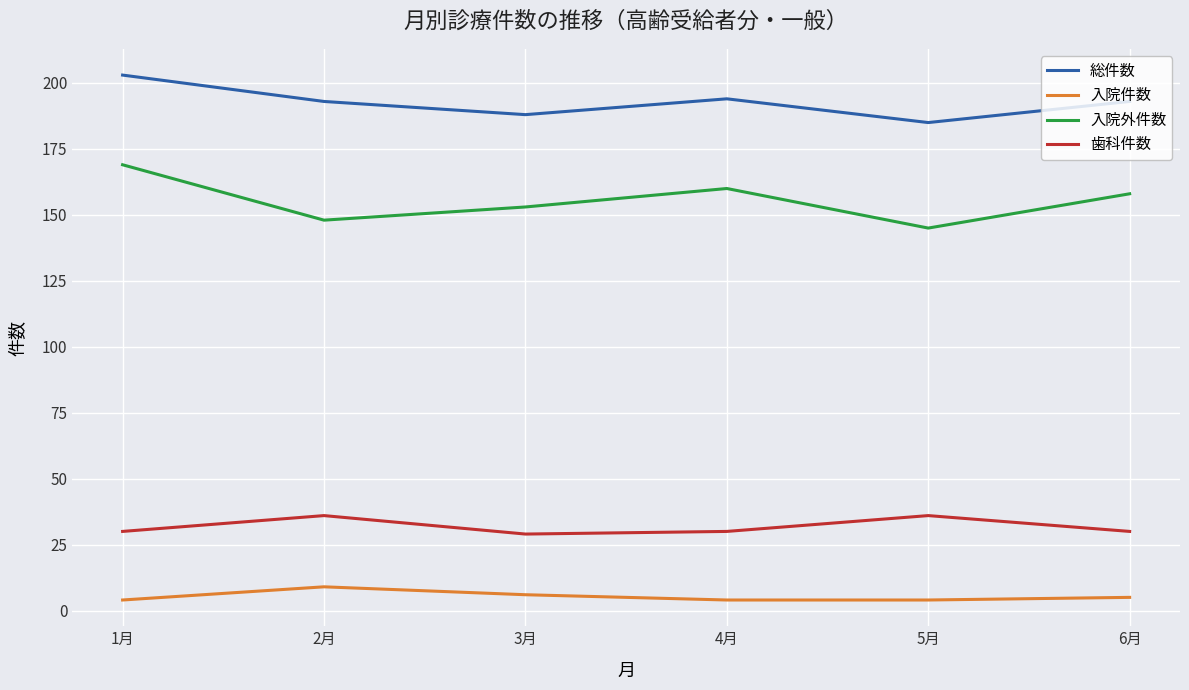

True or false: 総件数 and 入院件数 intersect in this chart.

False